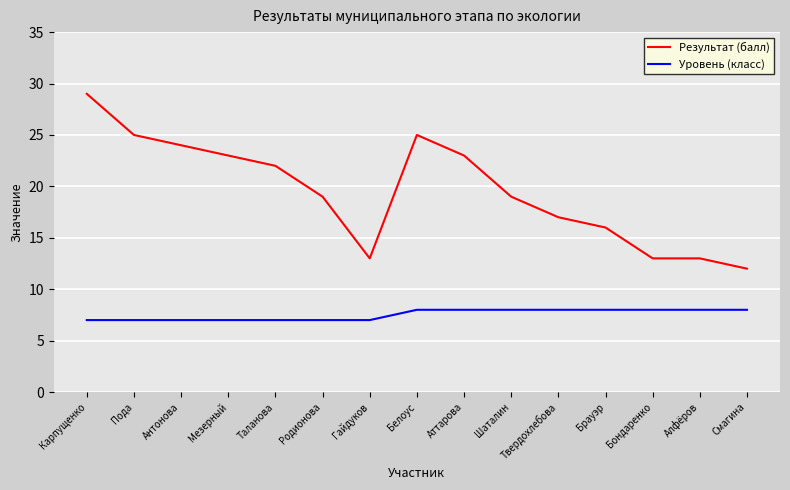

Rank the series by their maximum value, from lowest to highest.

Уровень (класс), Результат (балл)